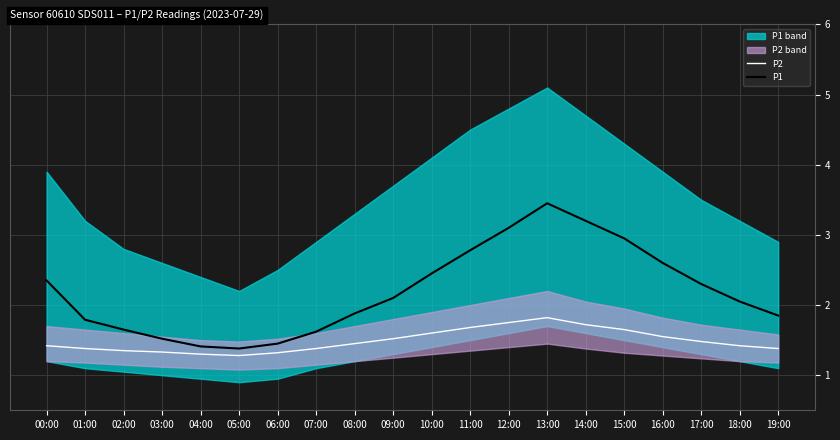

Is it true that P2 equals 1.4 at 00:00?

True